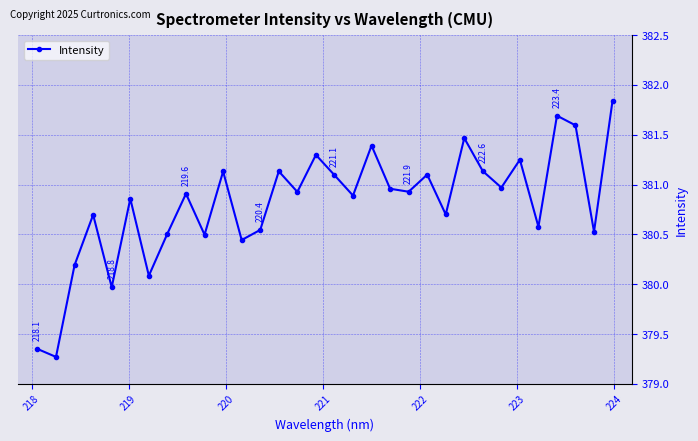

Is this an area chart (filled region under the line)?

No